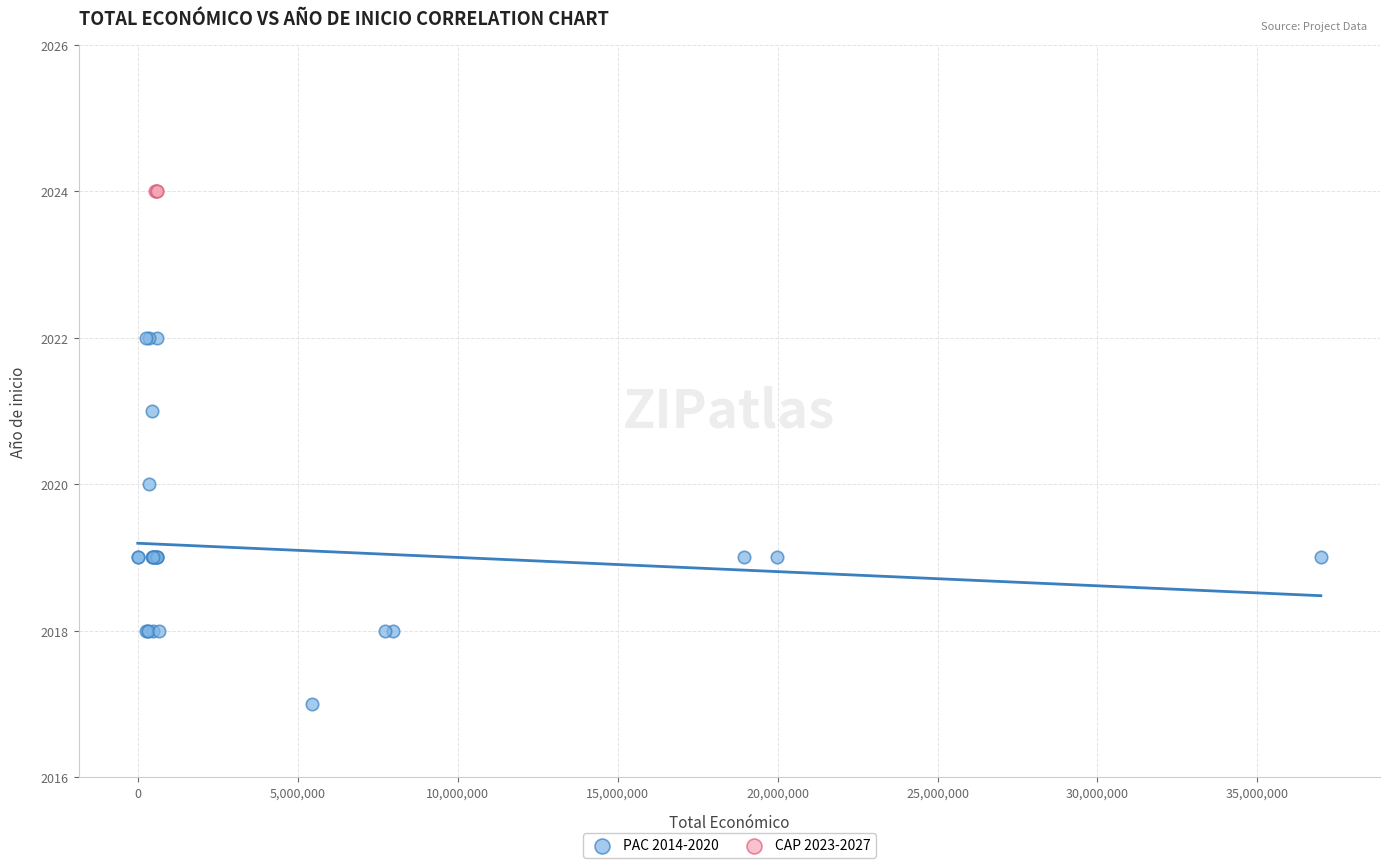

Which series contains the lowest Y value?

PAC 2014-2020